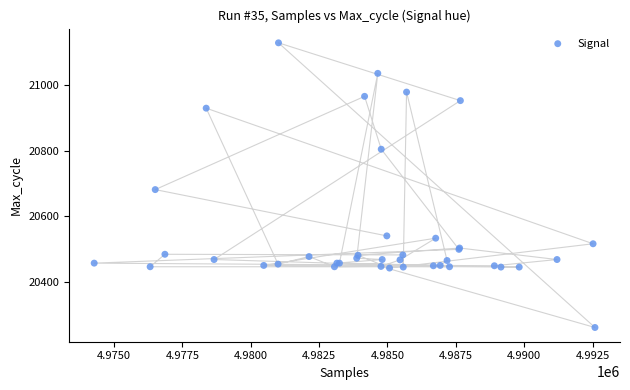

What Y value in the scatter plot is closest to 20694?

20681